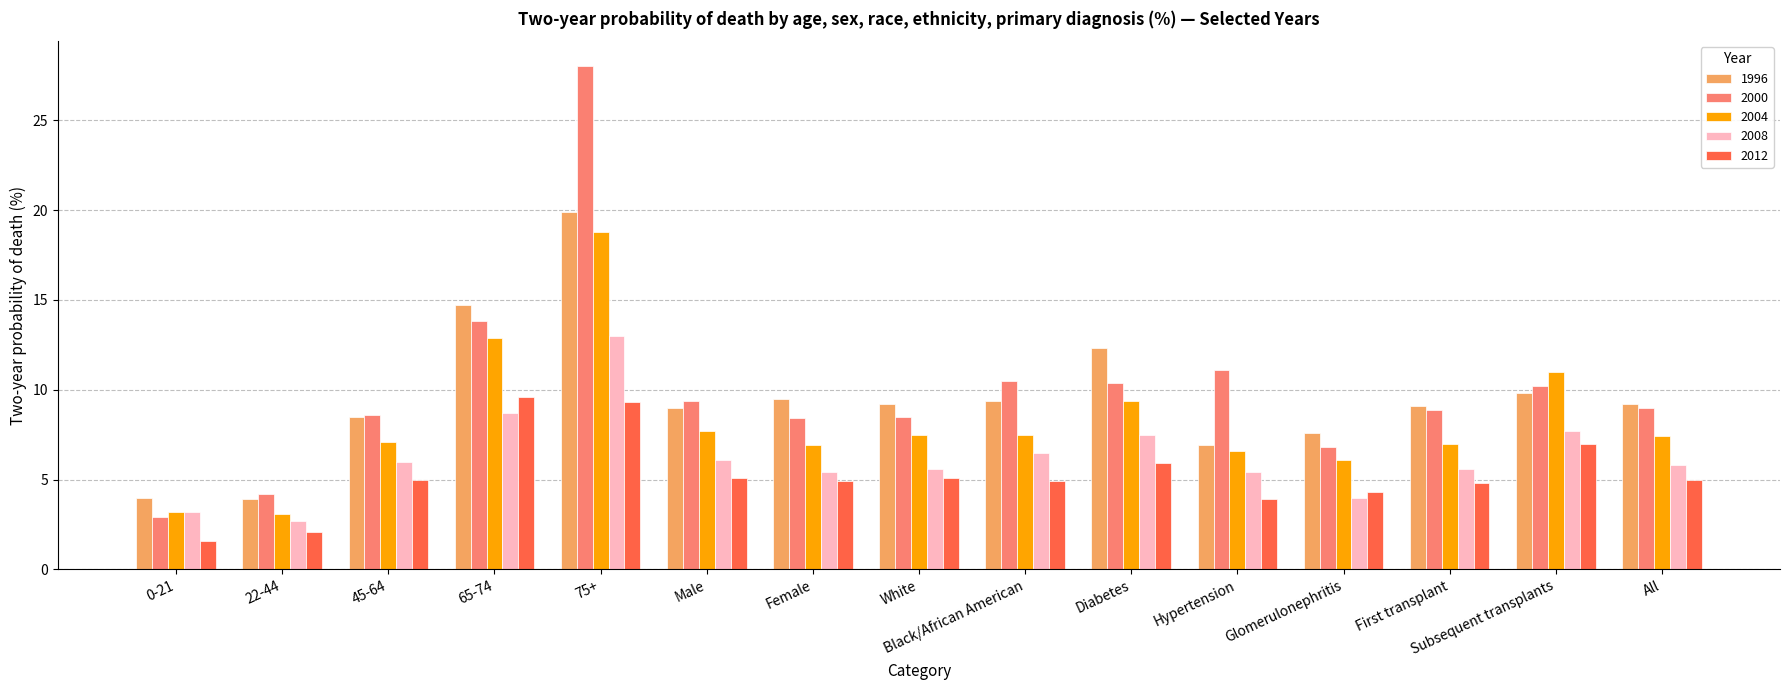

Between 22-44 and Glomerulonephritis, which series saw the biggest shift?

1996